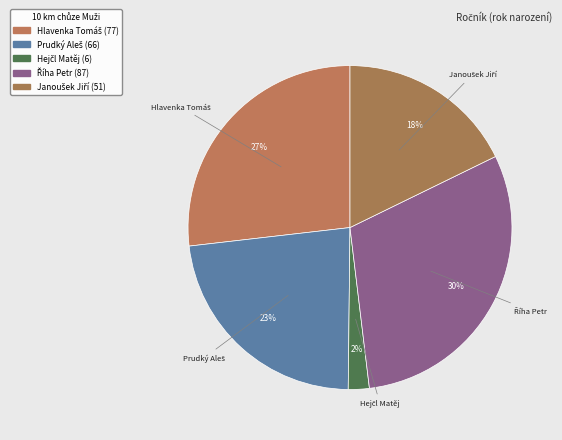

How many segments does this pie chart have?

5